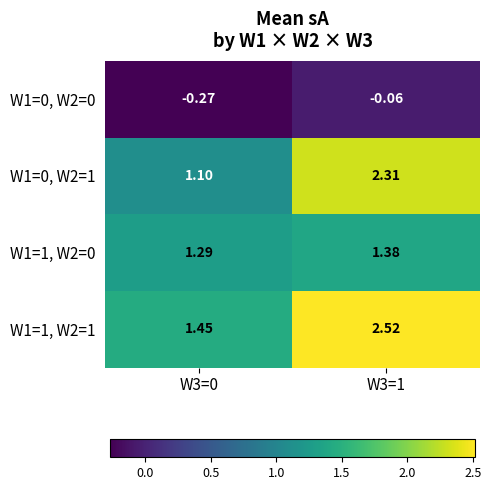

How many values in the W1=0, W2=1 series are below 2?

1